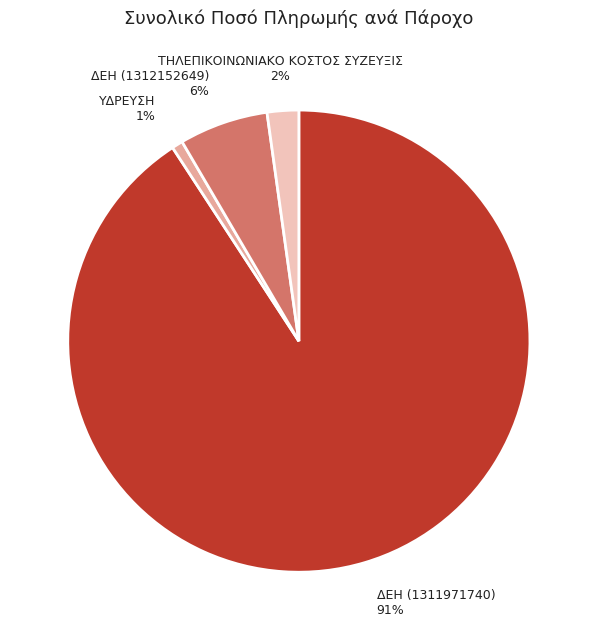

Between ΤΗΛΕΠΙΚΟΙΝΩΝΙΑΚΟ ΚΟΣΤΟΣ ΣΥΖΕΥΞΙΣ and ΔΕΗ (1312152649), which is larger?

ΔΕΗ (1312152649)